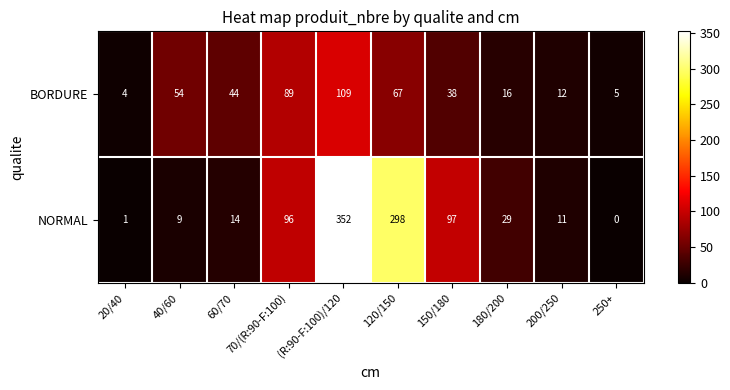

What is the total value across all series at 180/200?

45